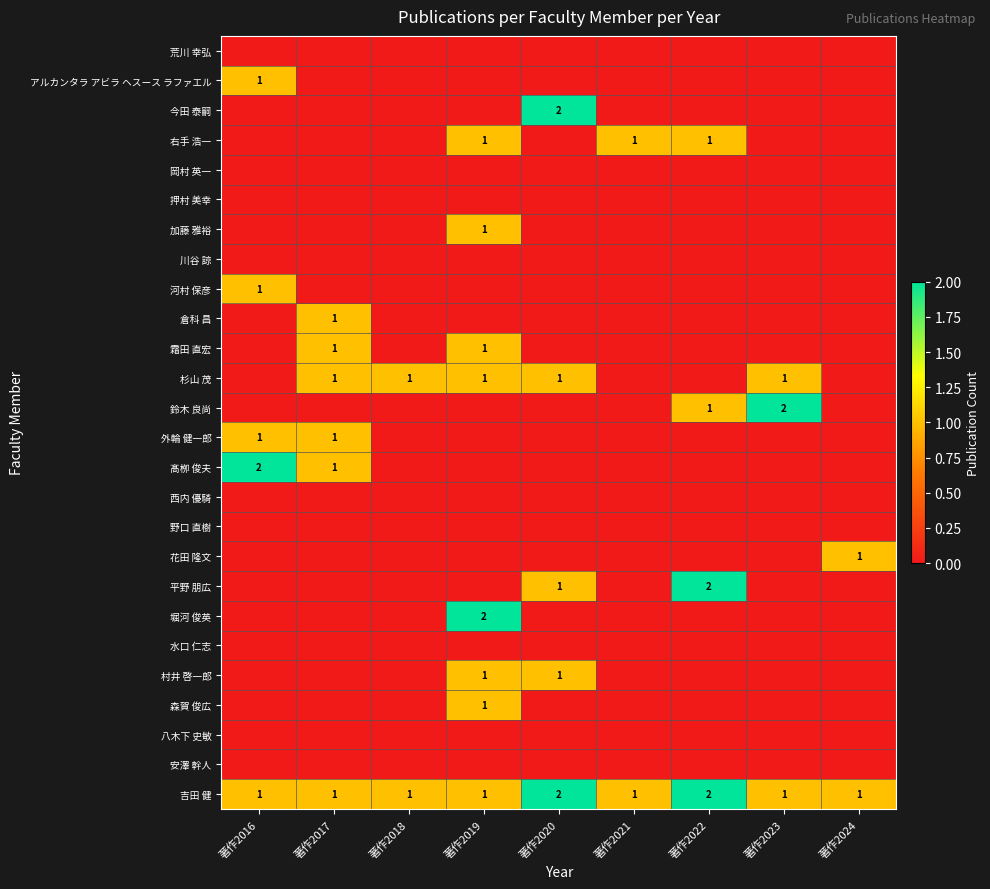

At which category is the sum across all series the highest?

著作2019